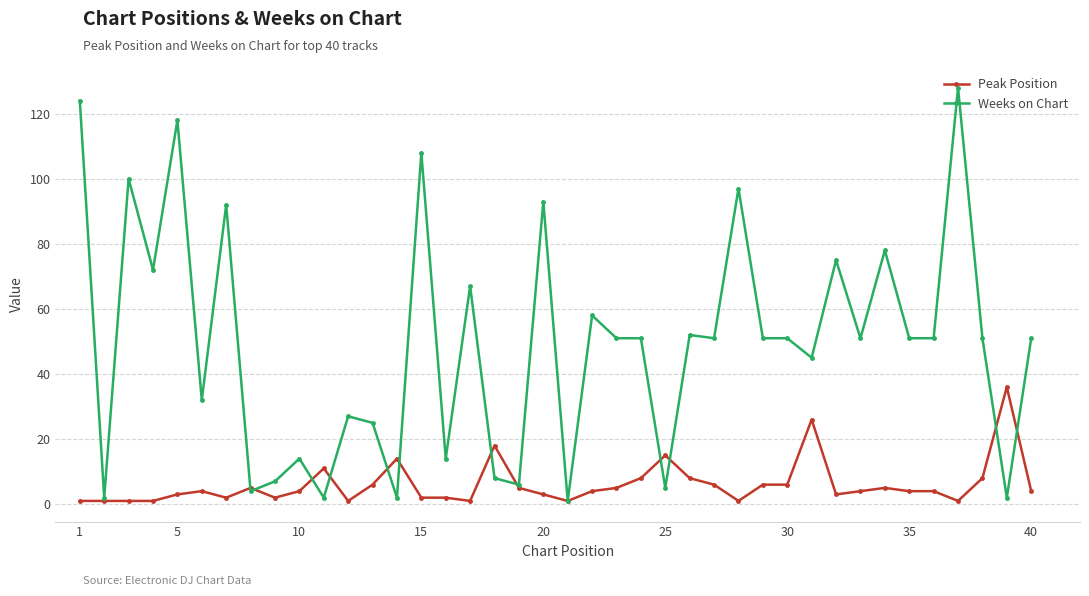

True or false: Weeks on Chart has more than 1 interior local peaks.

True